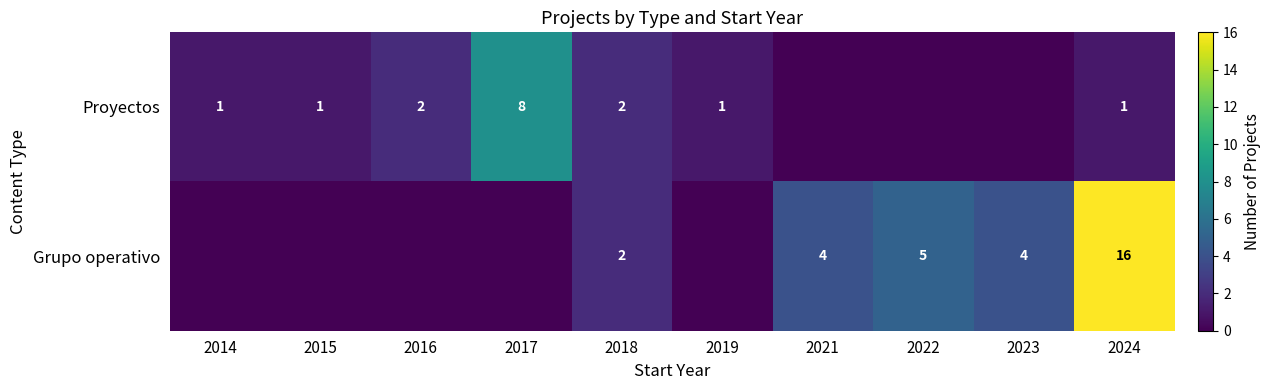

Is the value of Grupo operativo at 2021 greater than the value of Proyectos at 2019?

Yes